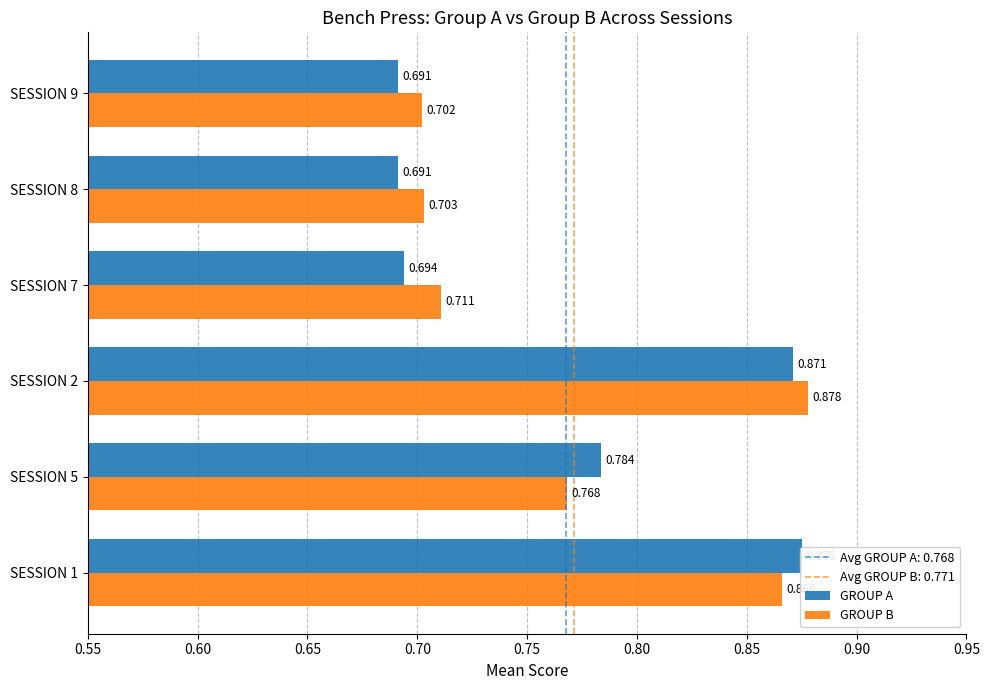

At how many categories does at least one series exceed 0?

6